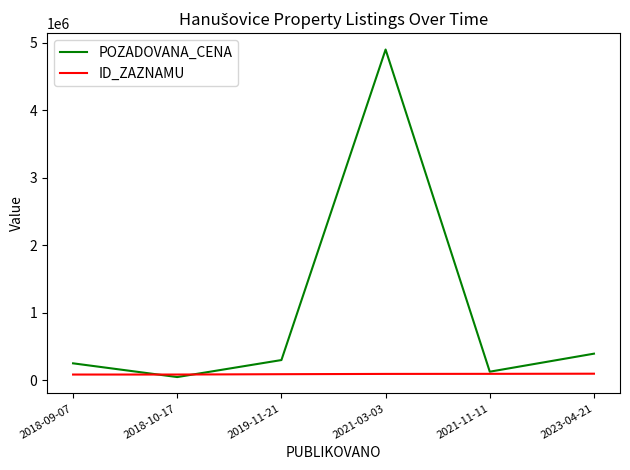

At 2023-04-21, list the series in order from smallest to largest.

ID_ZAZNAMU, POZADOVANA_CENA